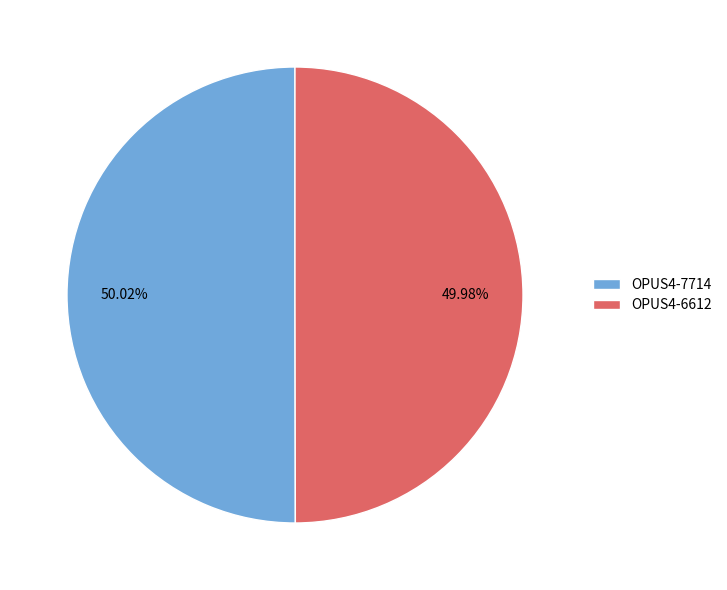

Approximately how many times larger is the value at OPUS4-6612 compared to OPUS4-7714?

1.0